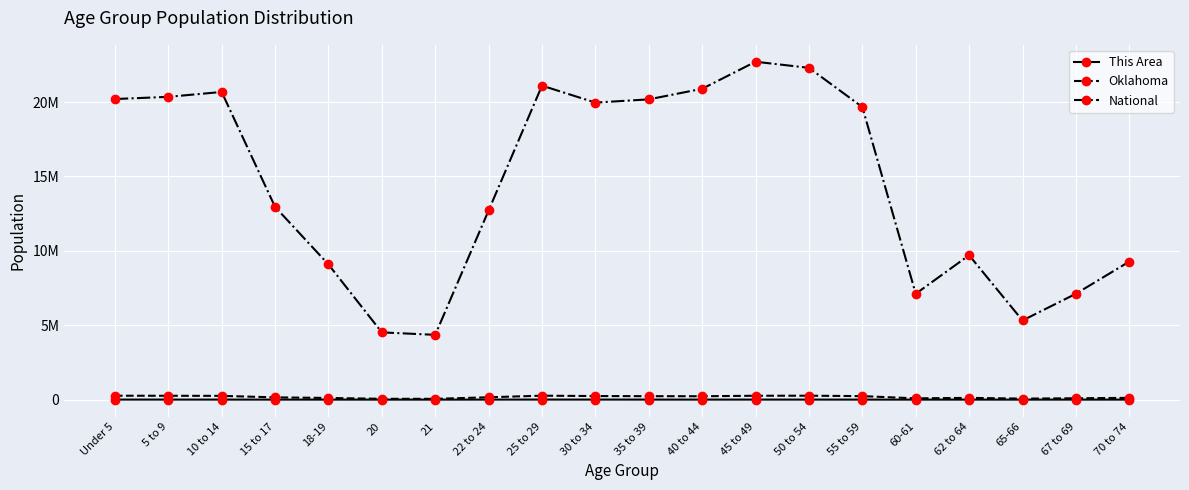

True or false: National has a value of 12712576 at 22 to 24.

True